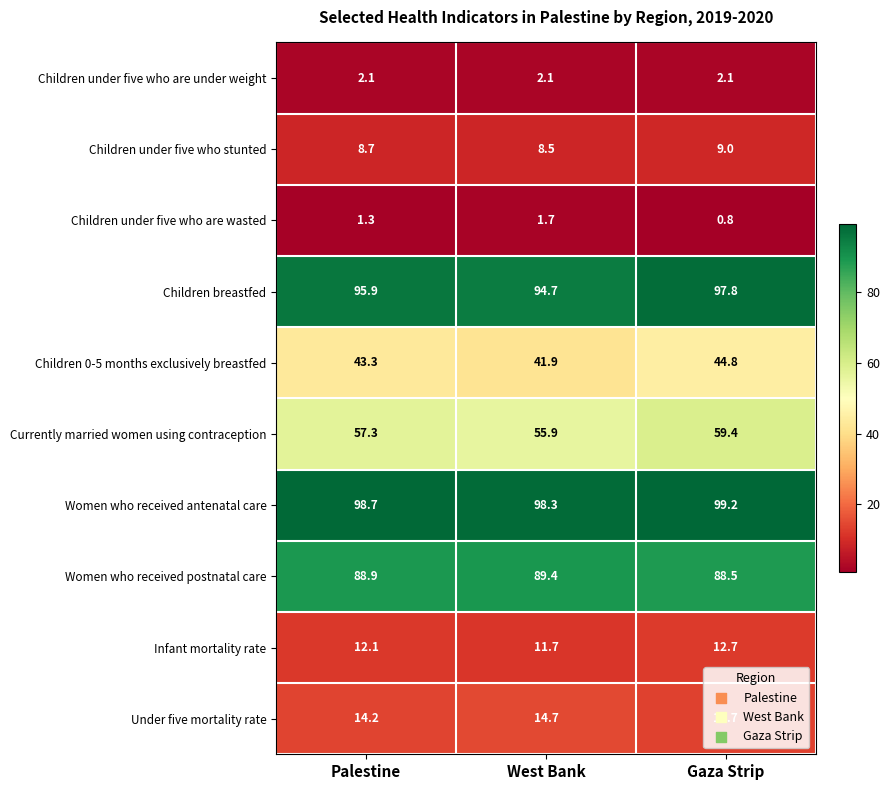

Is it true that Women who received antenatal care equals 98.3 at West Bank?

True